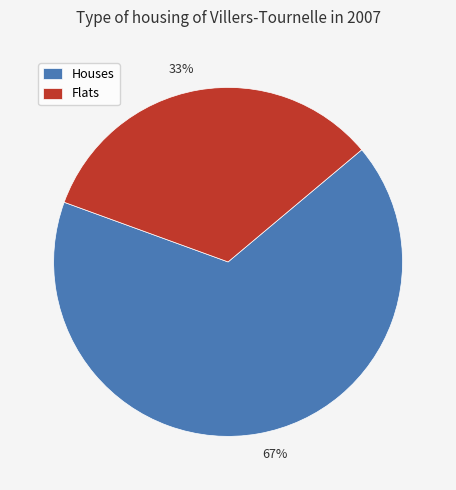

Is there a majority slice in this chart?

Yes